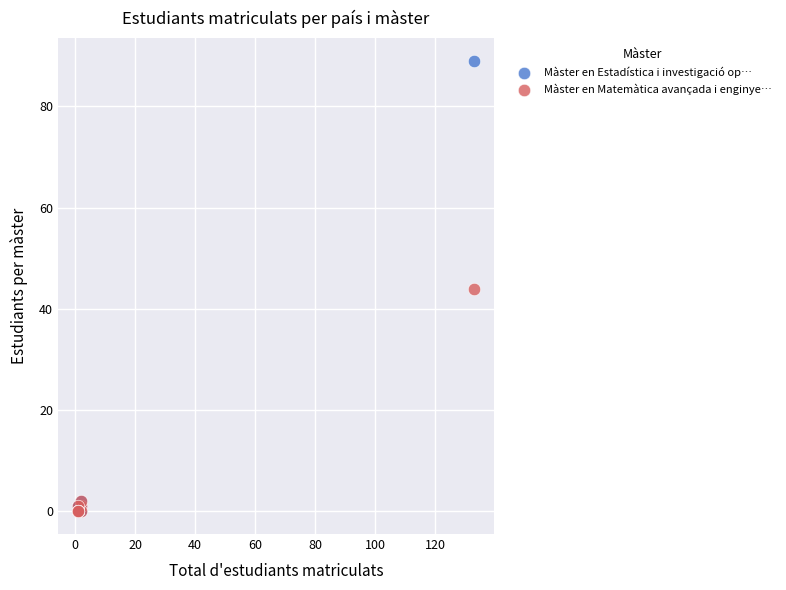

Which series has the widest spread of Y values?

Màster en Estadística i investigació op…